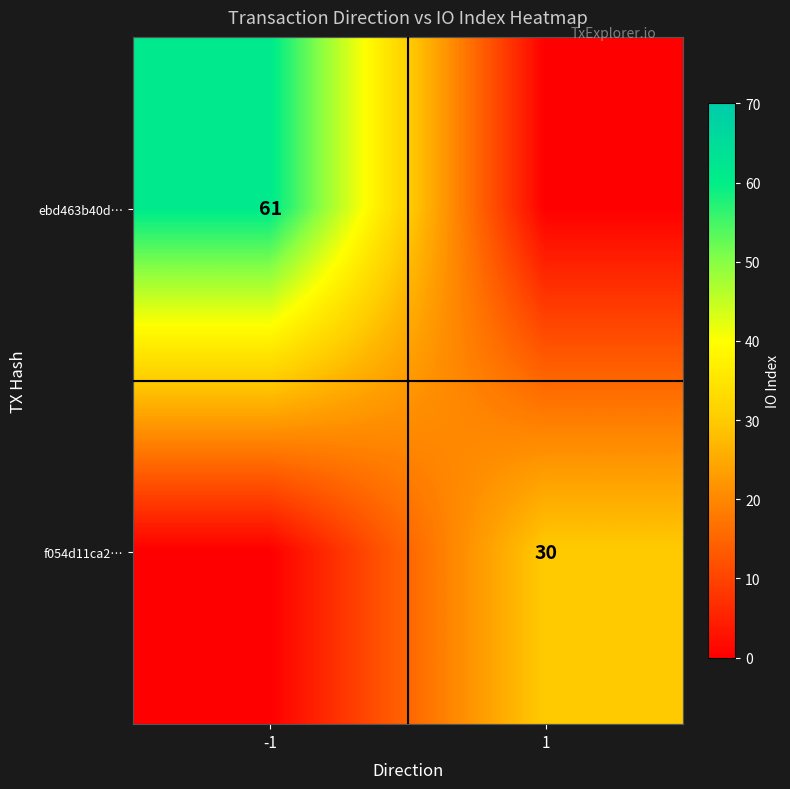

The f054d11ca2… series shows 30 at 1. True or false?

True